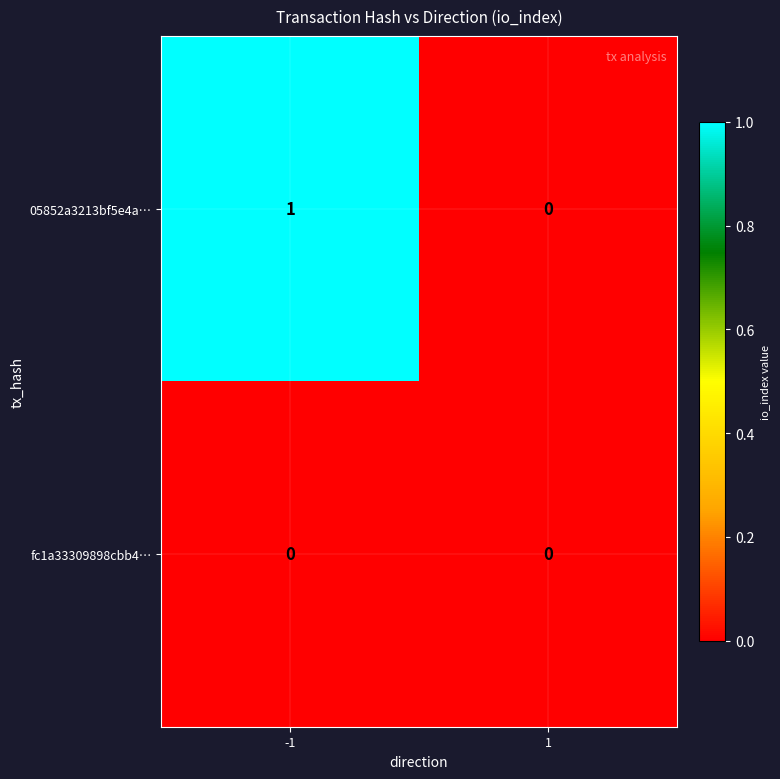

Is the value of 05852a3213bf5e4a… at -1 greater than the value of fc1a33309898cbb4… at -1?

Yes